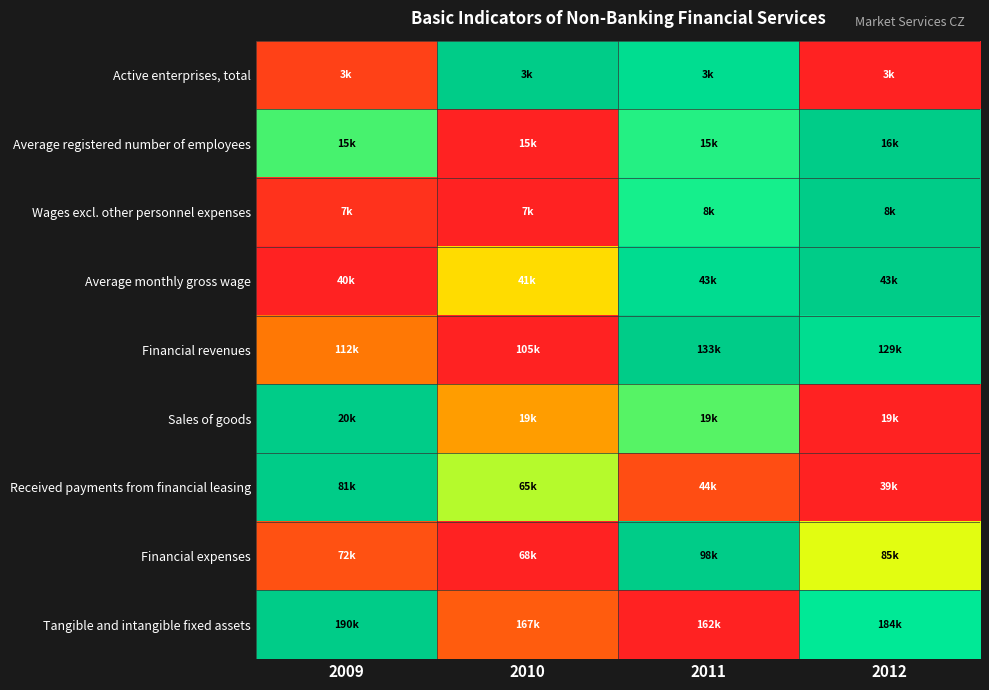

Reading left to right, what are all the values shown in this chart?

Active enterprises, total: 2009=0.1	2010=1.0	2011=0.9	2012=0.0
Average registered number of employees: 2009=0.7	2010=0.0	2011=0.7	2012=1.0
Wages excl. other personnel expenses: 2009=0.1	2010=0.0	2011=0.7	2012=1.0
Average monthly gross wage: 2009=0.0	2010=0.5	2011=0.9	2012=1.0
Financial revenues: 2009=0.3	2010=0.0	2011=1.0	2012=0.9
Sales of goods: 2009=1.0	2010=0.3	2011=0.7	2012=0.0
Received payments from financial leasing: 2009=1.0	2010=0.6	2011=0.1	2012=0.0
Financial expenses: 2009=0.1	2010=0.0	2011=1.0	2012=0.6
Tangible and intangible fixed assets: 2009=1.0	2010=0.2	2011=0.0	2012=0.8